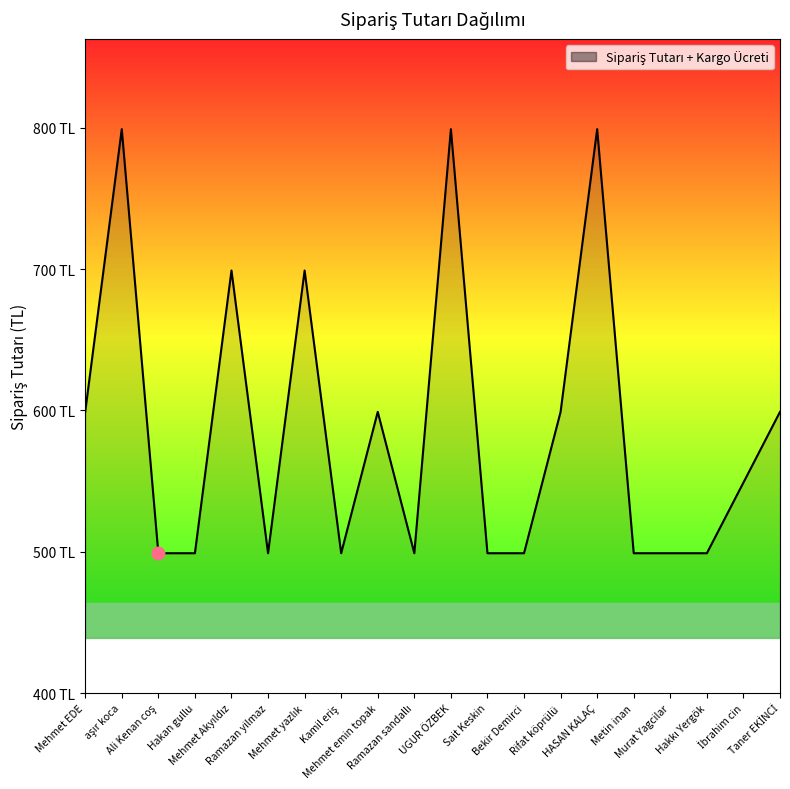

What is the approximate value at Ramazan sandallı, to the nearest 50?

500